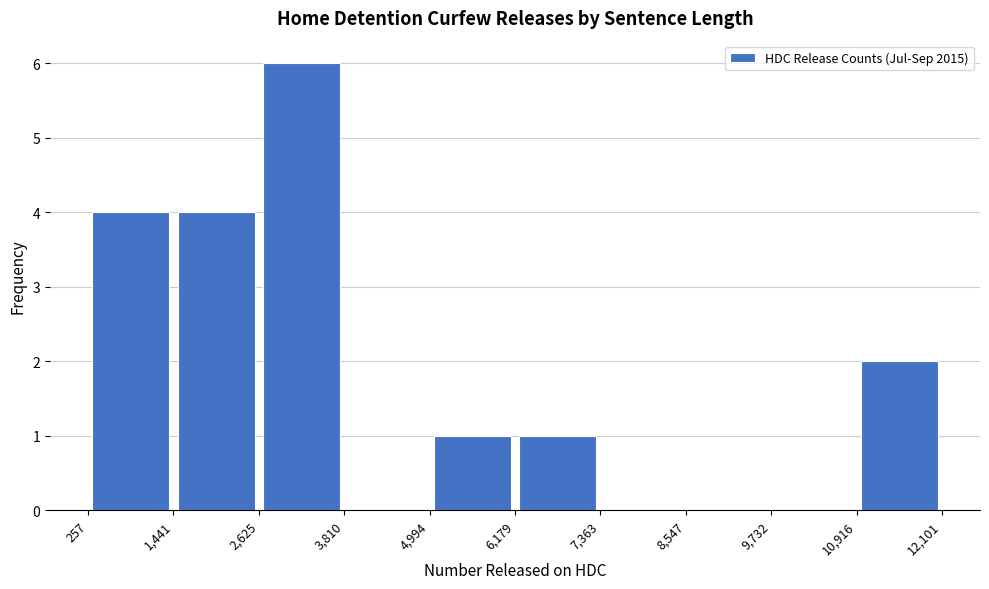

What is the height of the bar covering 1,441 to 2,625 on the x-axis? The values are not printed on the chart, so give them approximately, as read against the axis.

4